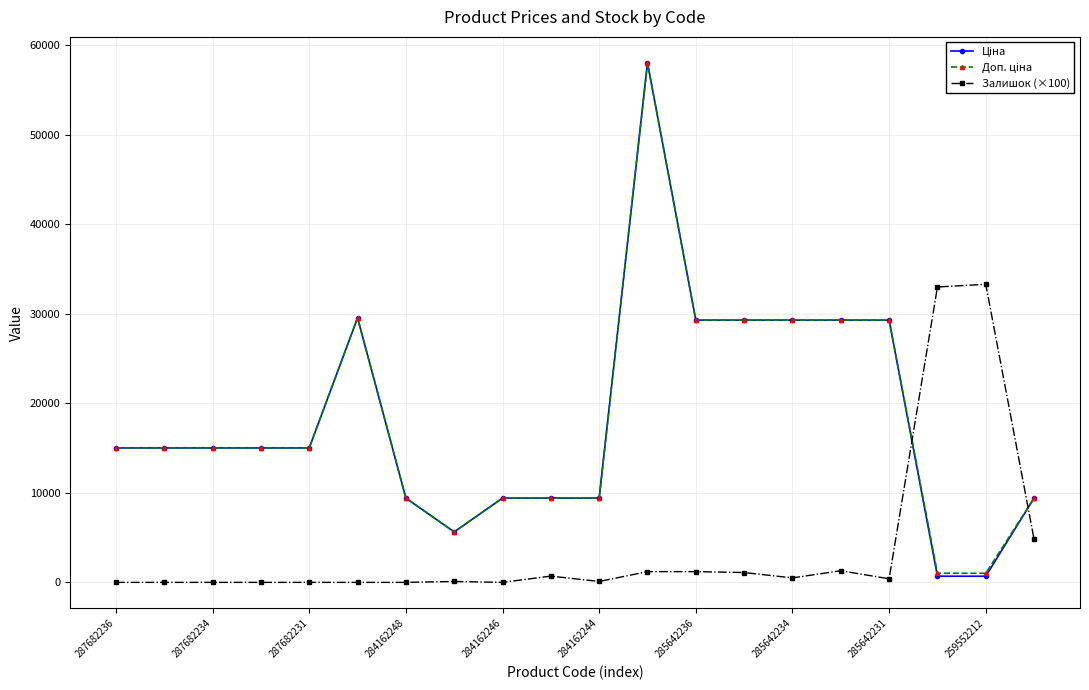

True or false: Залишок (×100) has more than 0 points higher than both neighbors.

True